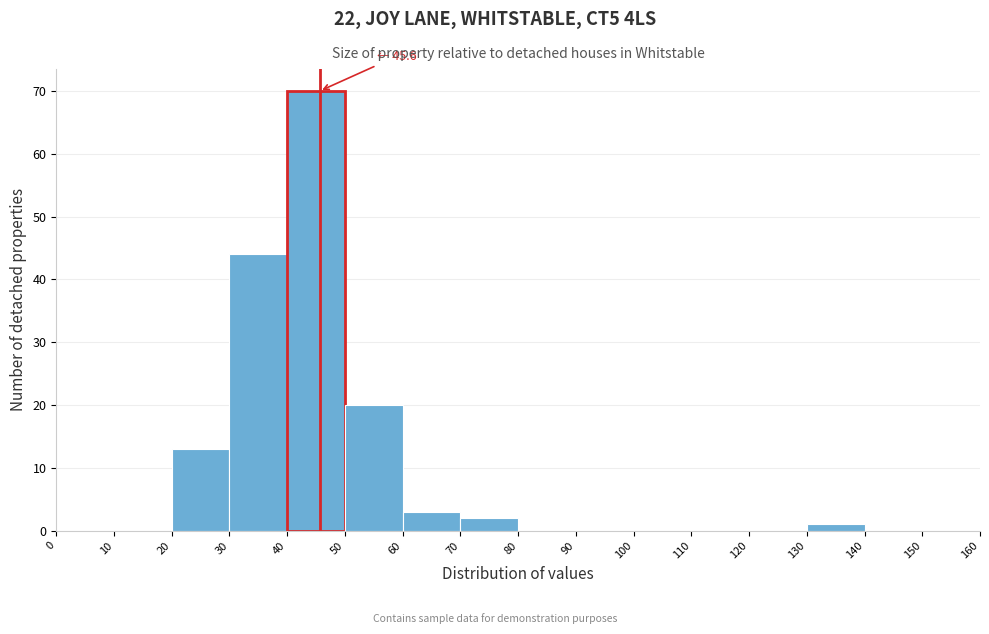

Which range on the x-axis has the tallest bar?

40 to 50